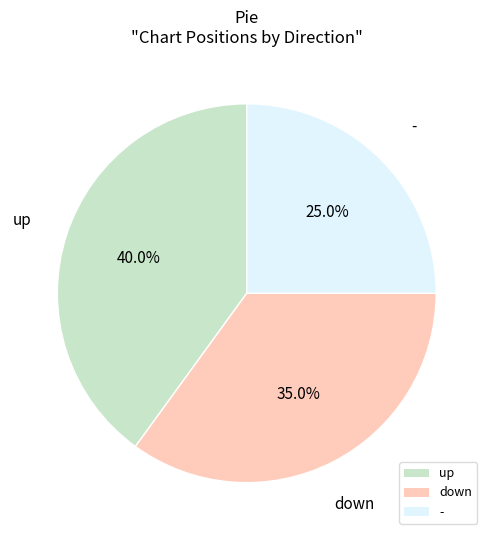

To the nearest percent, what portion does up represent?

40%